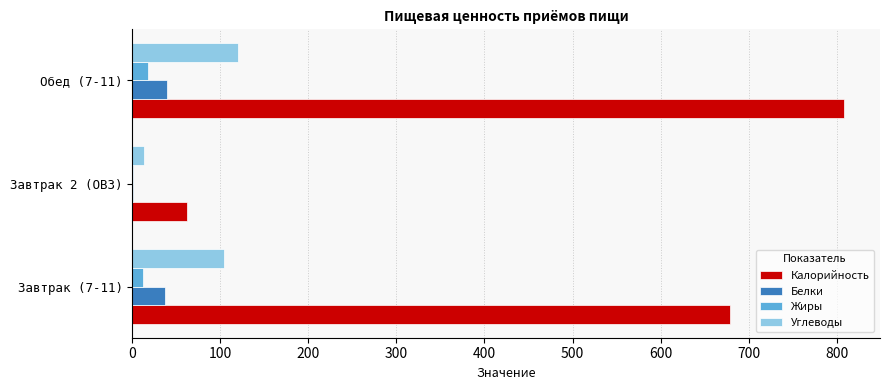

What is the greatest value displayed?

808.8